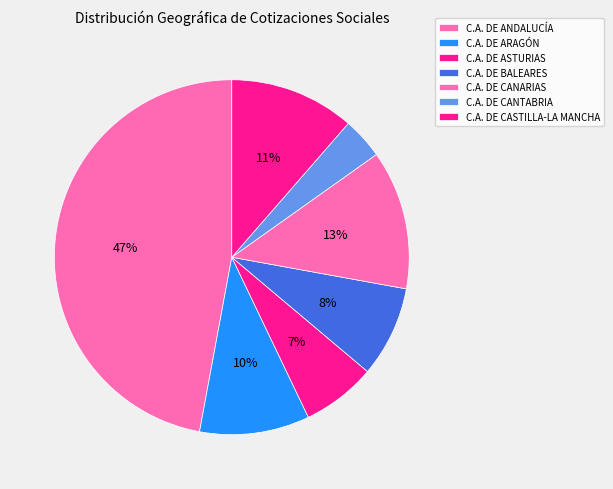

Which category has the biggest portion of the pie?

C.A. DE ANDALUCÍA